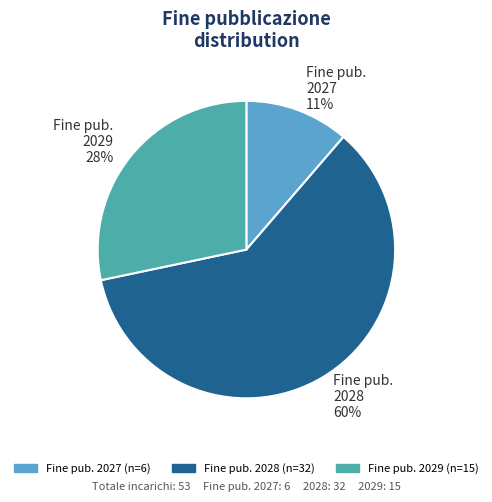

Is there any slice that represents more than half of the pie?

Yes